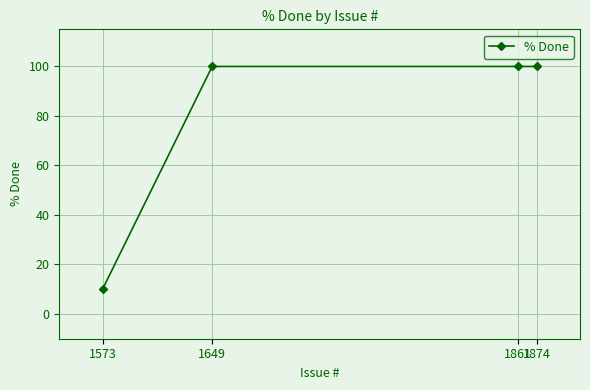

What is the minimum value shown in the chart?

10